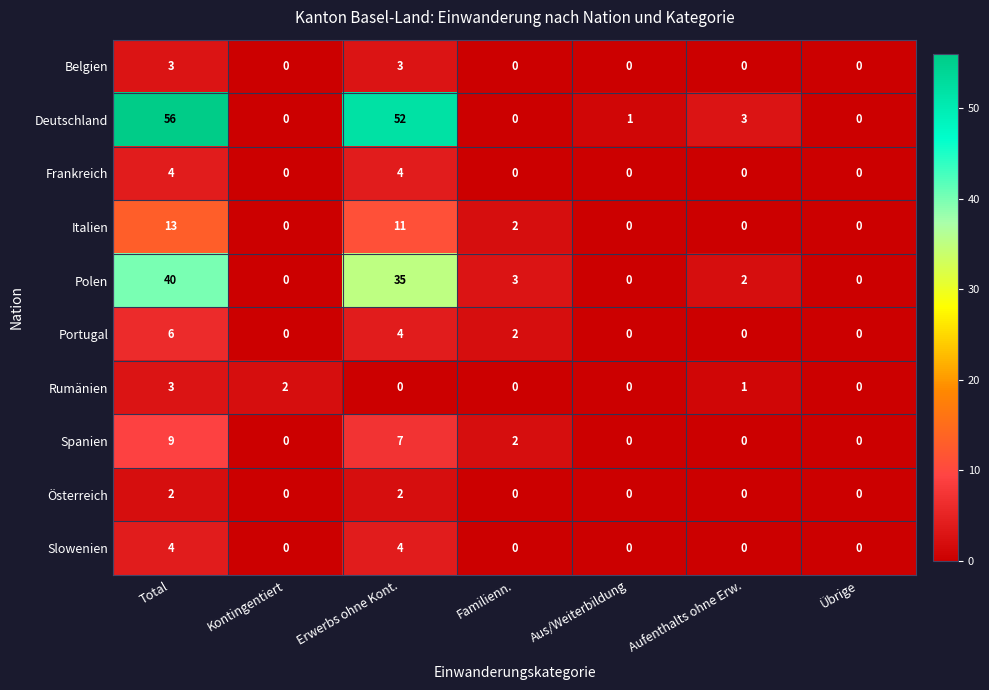

Which label corresponds to the largest value in the chart?

Total